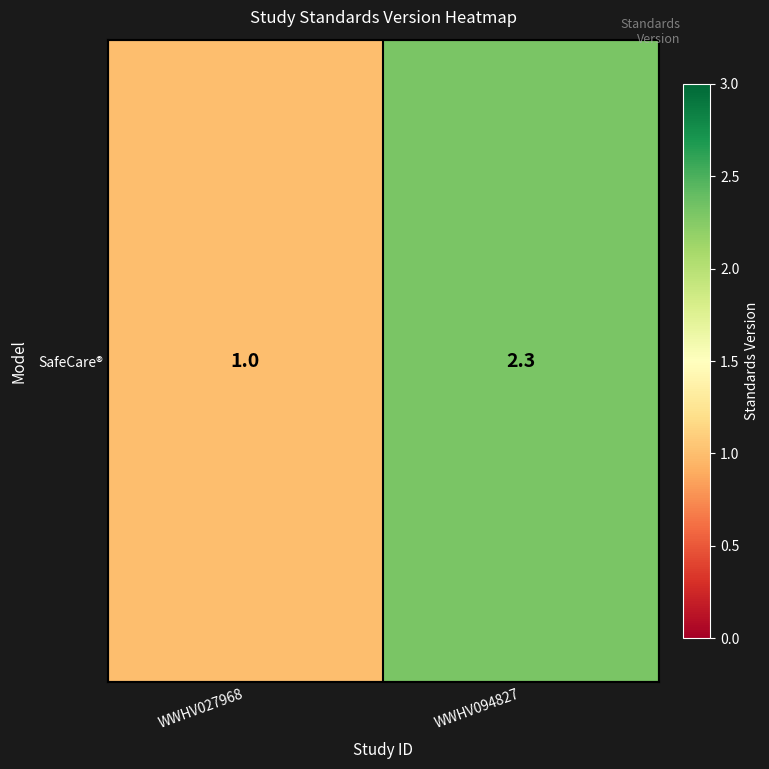

At which label does the data first exceed 2?

WWHV094827